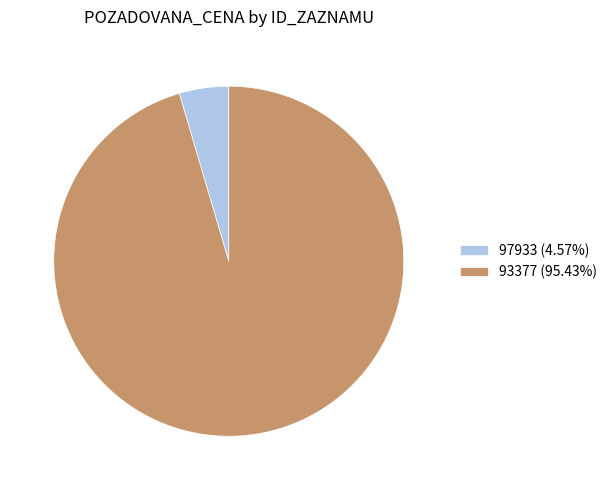

Is it true that 93377 is 95% of the pie?

True